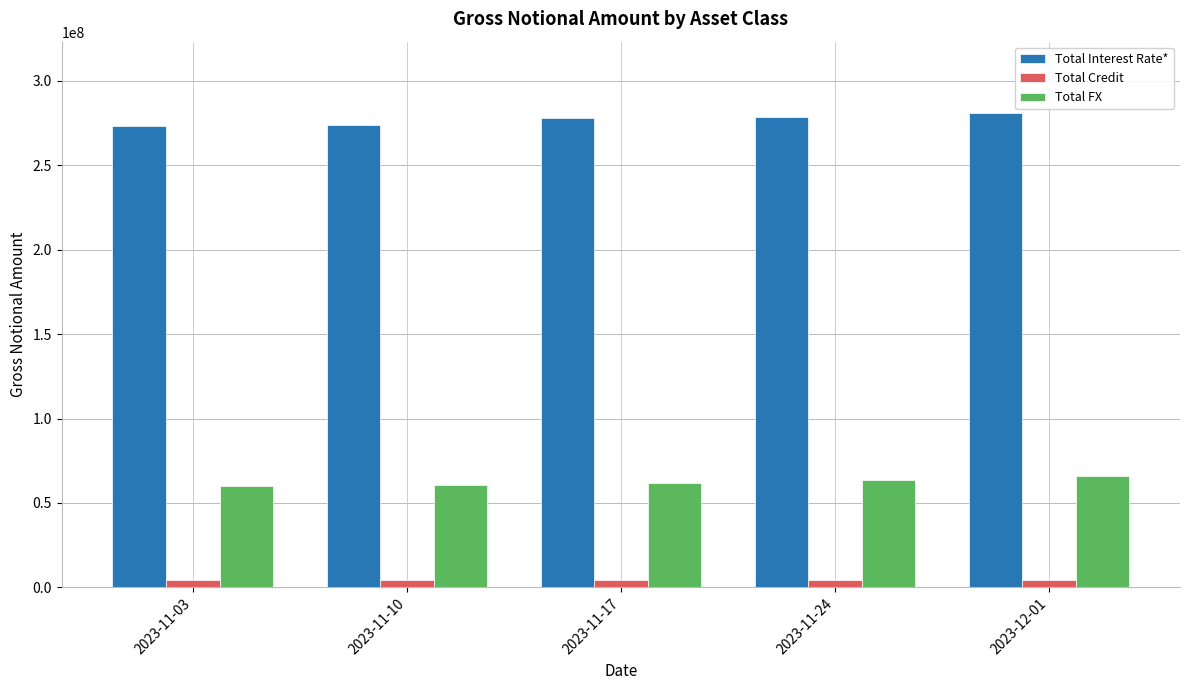

What is the spread (max minus min) of values at 2023-11-10?

269144803